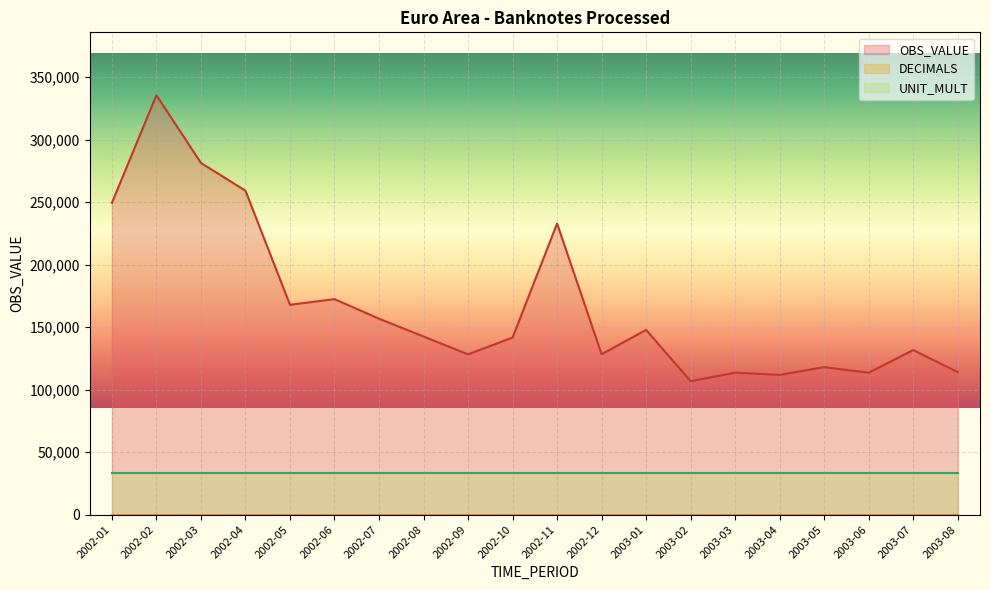

Reading right to left, extract all data points from this chart.

OBS_VALUE: 2003-08=114141.3	2003-07=131685.6	2003-06=113593.1	2003-05=118056.9	2003-04=111837.6	2003-03=113634.2	2003-02=106752.0	2003-01=147844.1	2002-12=128375.4	2002-11=232968.8	2002-10=141731.2	2002-09=128246.9	2002-08=142551.8	2002-07=156807.3	2002-06=172462.9	2002-05=167932.2	2002-04=259243.6	2002-03=281436.9	2002-02=335606.0	2002-01=249511.5
DECIMALS: 2003-08=0.0	2003-07=0.0	2003-06=0.0	2003-05=0.0	2003-04=0.0	2003-03=0.0	2003-02=0.0	2003-01=0.0	2002-12=0.0	2002-11=0.0	2002-10=0.0	2002-09=0.0	2002-08=0.0	2002-07=0.0	2002-06=0.0	2002-05=0.0	2002-04=0.0	2002-03=0.0	2002-02=0.0	2002-01=0.0
UNIT_MULT: 2003-08=3.0	2003-07=3.0	2003-06=3.0	2003-05=3.0	2003-04=3.0	2003-03=3.0	2003-02=3.0	2003-01=3.0	2002-12=3.0	2002-11=3.0	2002-10=3.0	2002-09=3.0	2002-08=3.0	2002-07=3.0	2002-06=3.0	2002-05=3.0	2002-04=3.0	2002-03=3.0	2002-02=3.0	2002-01=3.0